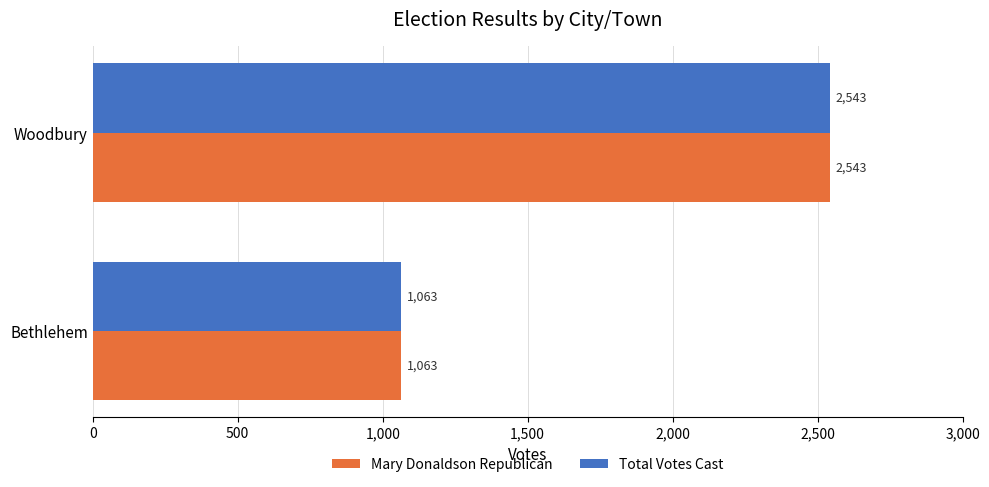

At which category is the sum across all series the highest?

Woodbury